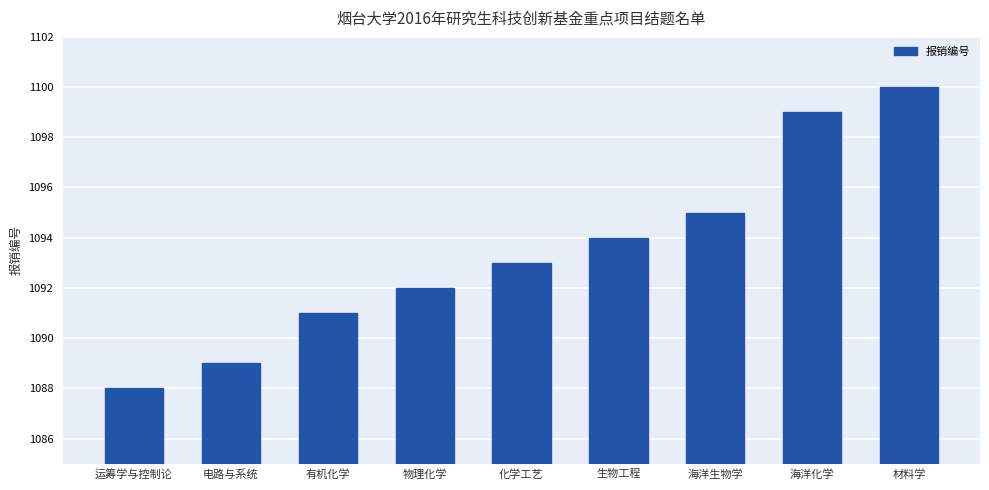

What is the sum of all values?

9841